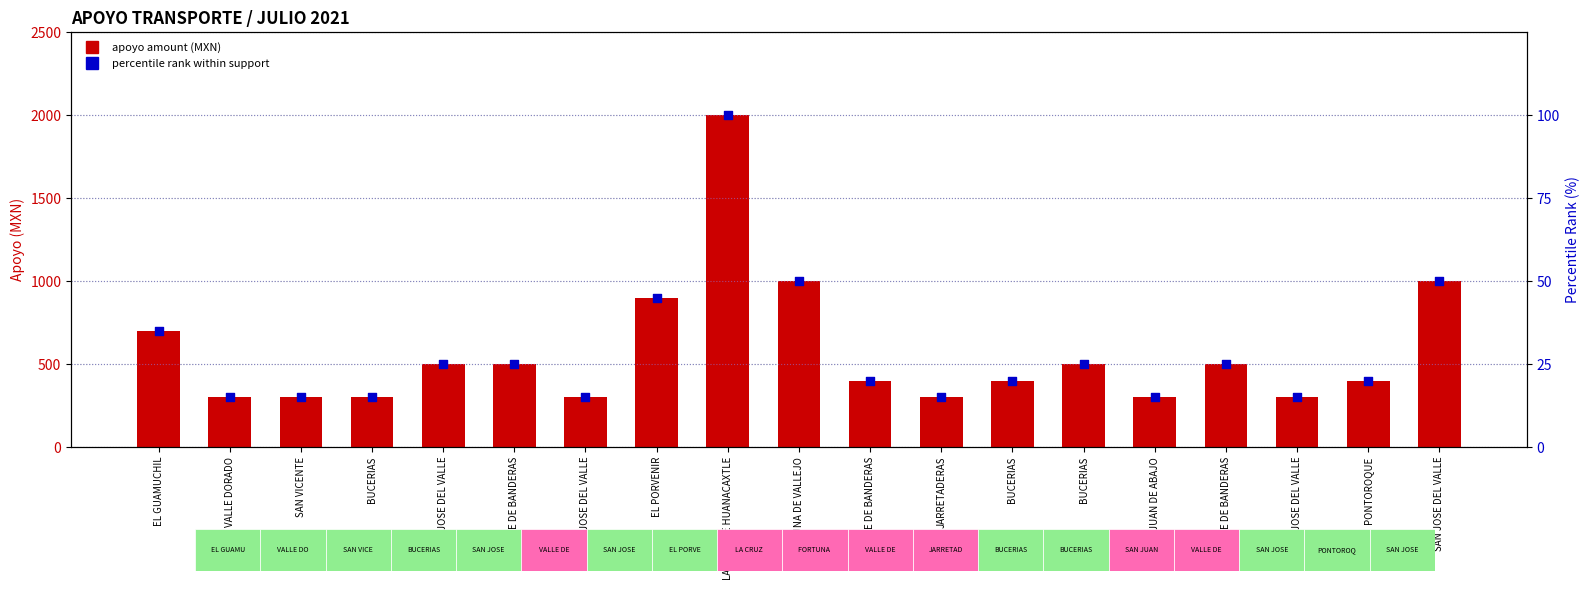

At which category is the sum across all series the highest?

LA CRUZ DE HUANACAXTLE